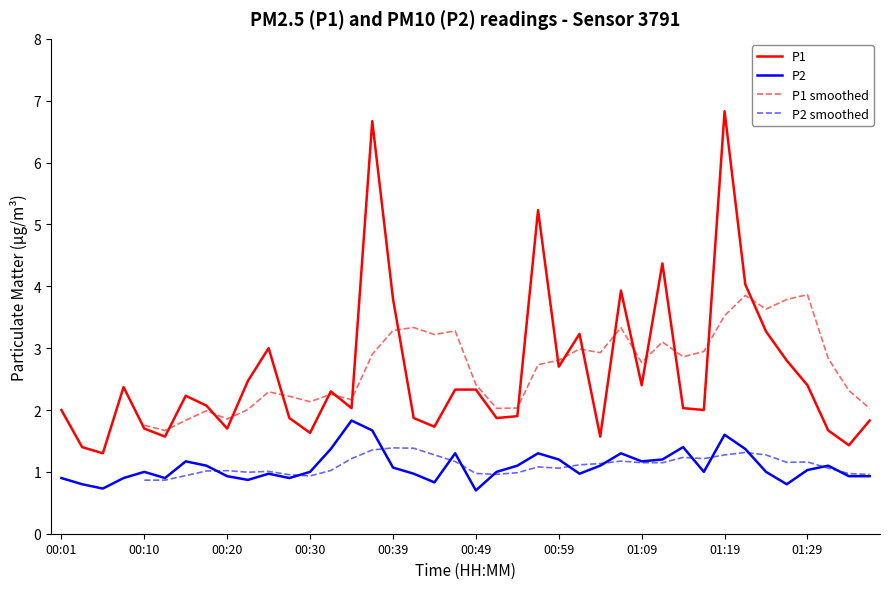

What is the highest value of the P2 series?

1.8